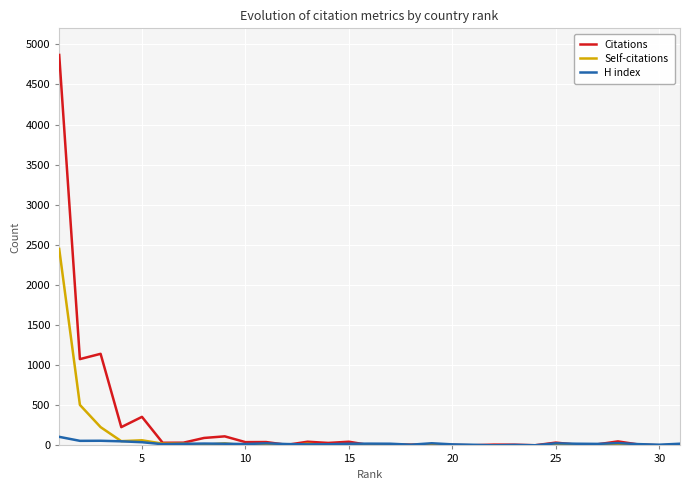

True or false: H index has a value of 26 at 24.

True